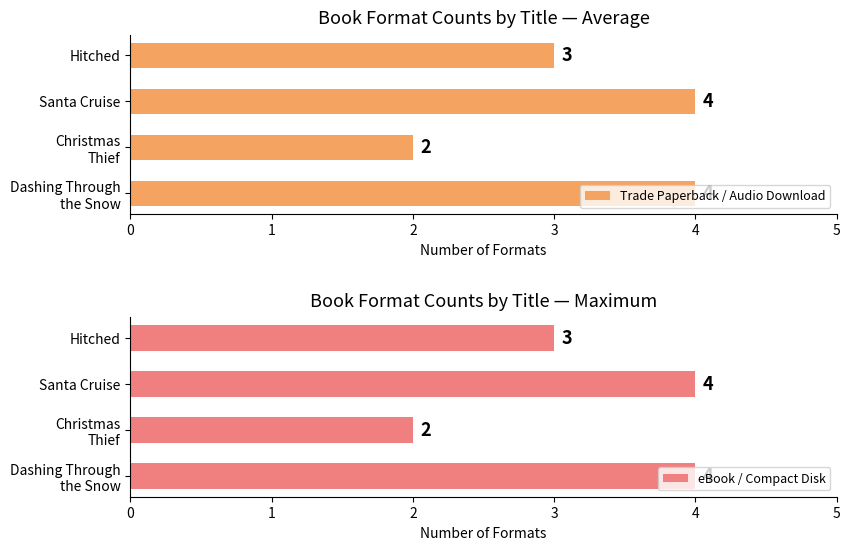

What is the highest value of the Trade Paperback / Audio Download series?

4